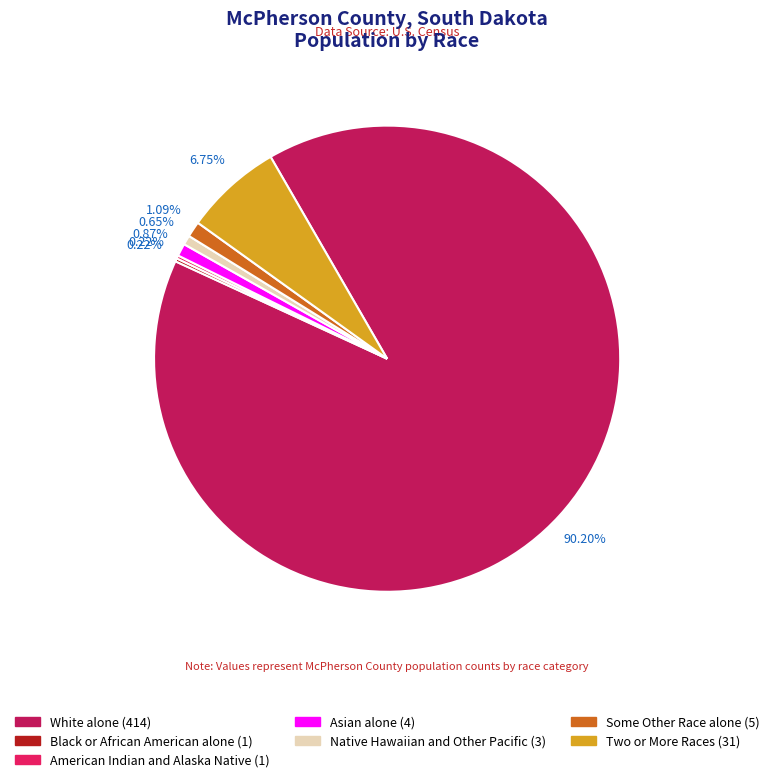

Which has a higher value, Two or More Races or White alone?

White alone